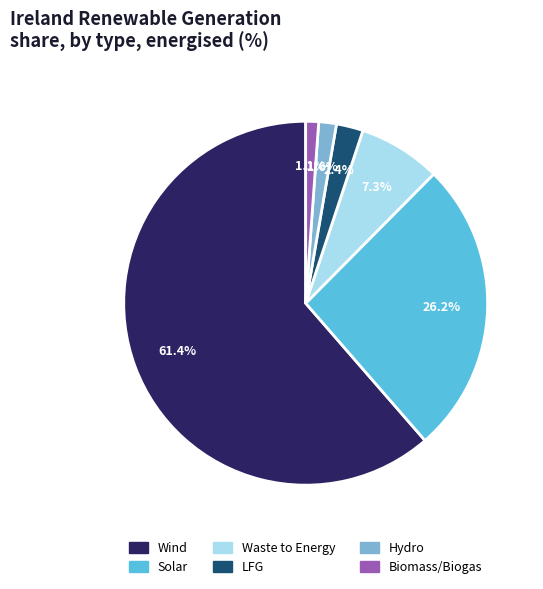

Is there any slice that represents more than half of the pie?

Yes